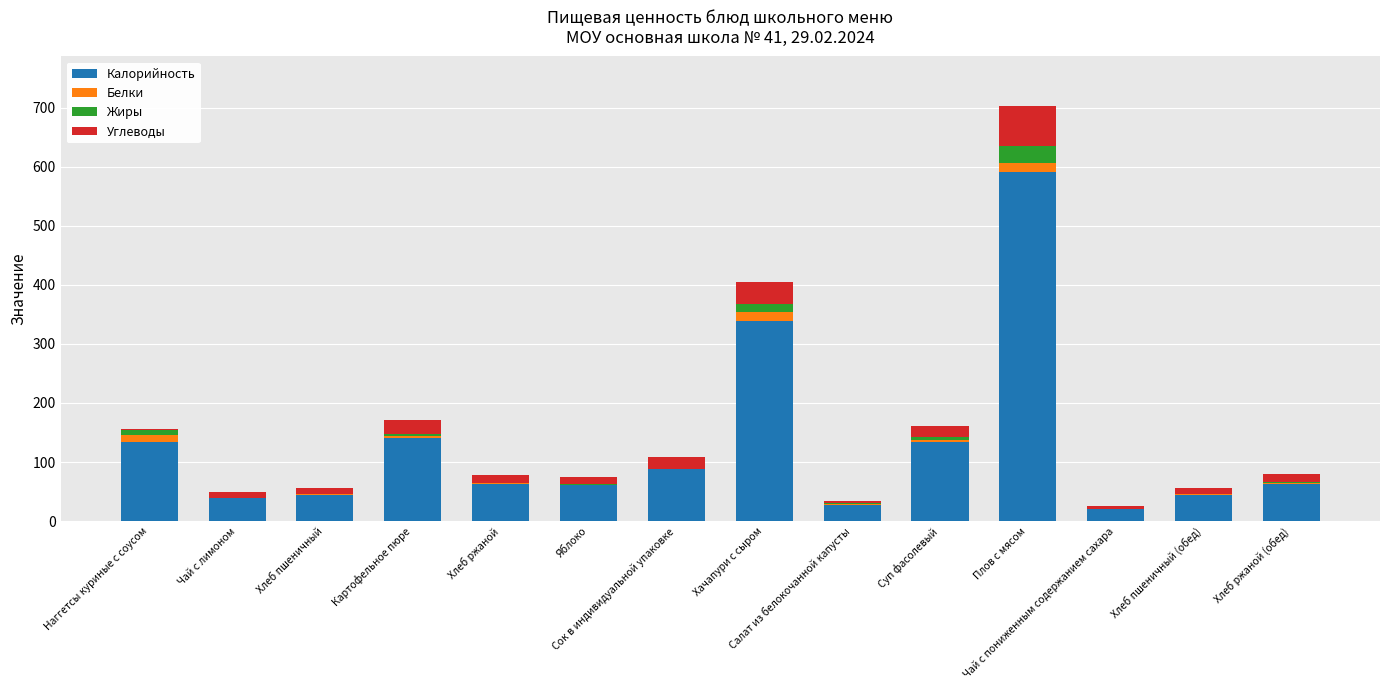

What is the highest value of the Калорийность series?

591.0